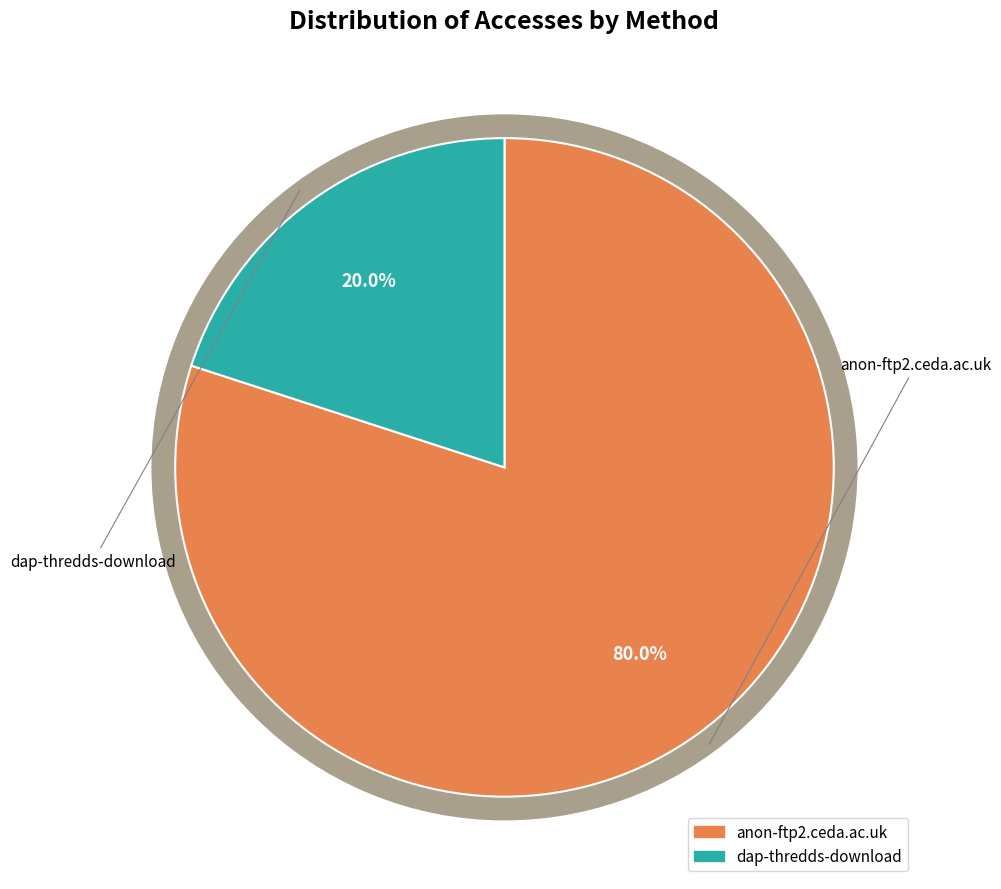

To the nearest percent, what is the combined percentage of anon-ftp2.ceda.ac.uk and dap-thredds-download?

100%